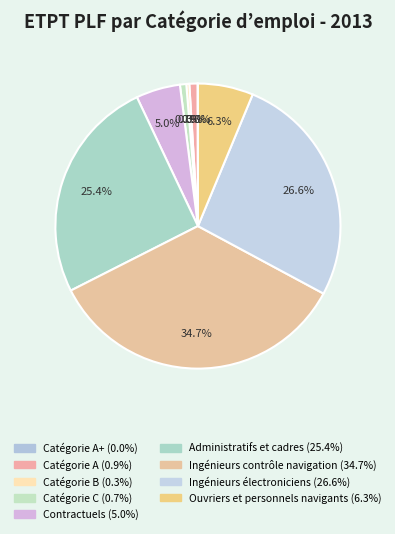

To the nearest percent, what is the average slice percentage?

11%